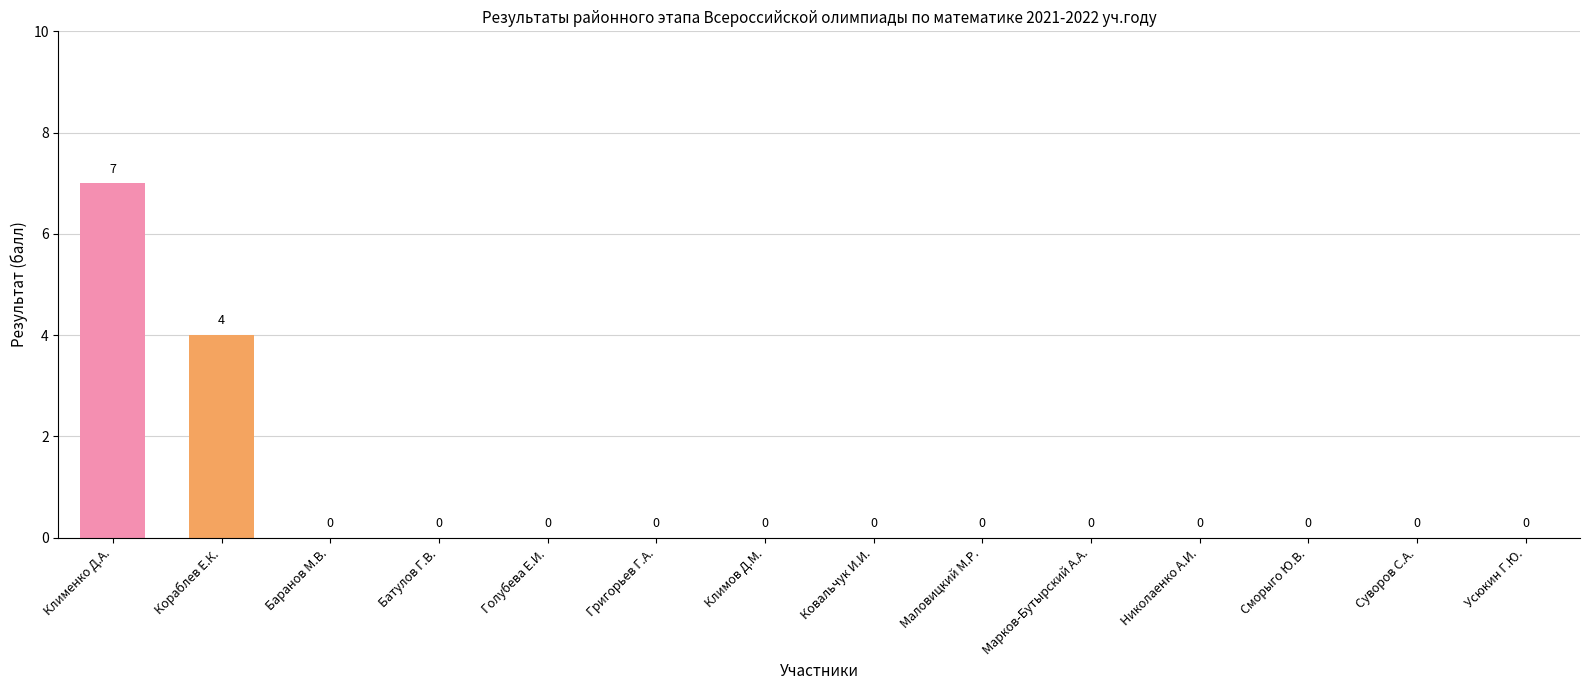

Between Кораблев Е.К. and Николаенко А.И., which is larger?

Кораблев Е.К.